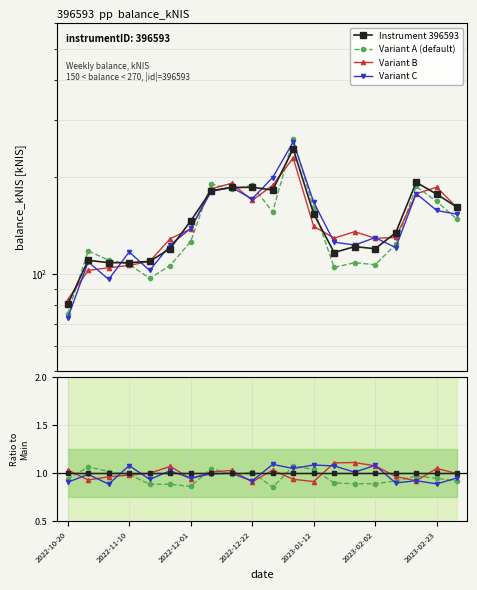

What is the greatest value displayed?

262.7